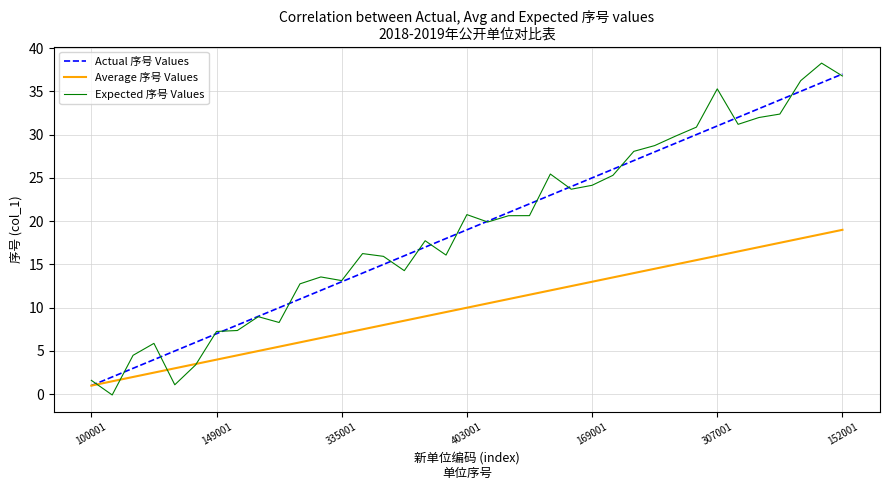

What is the minimum value for Actual 序号 Values?

1.0